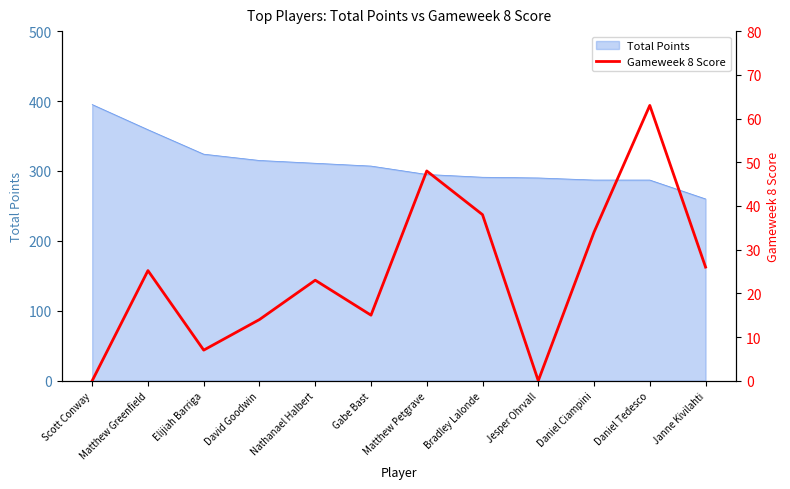

How many interior local valleys (lower than both neighbors) does the data have?

3